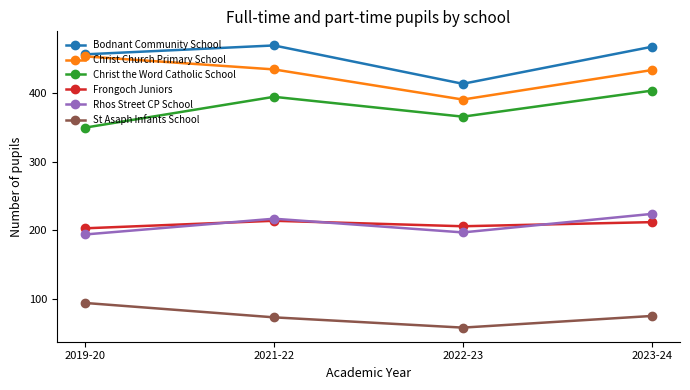

How many distinct data groups are displayed?

6